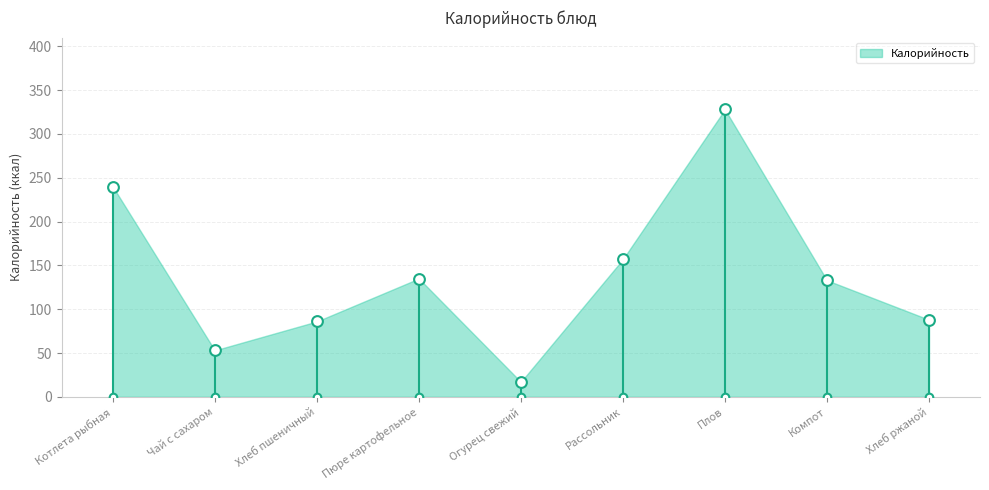

What is the ratio of the value at Чай с сахаром to the value at Рассольник?

0.3